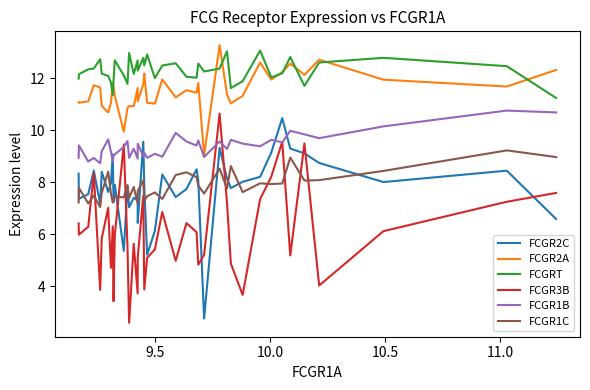

What is the maximum value for FCGRT?

13.1